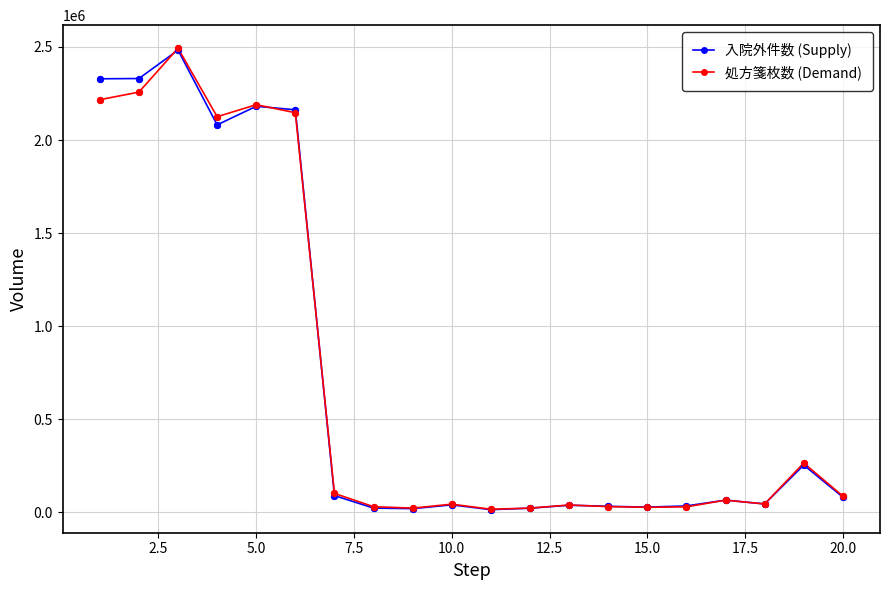

At how many categories does at least one series exceed 569372?

6